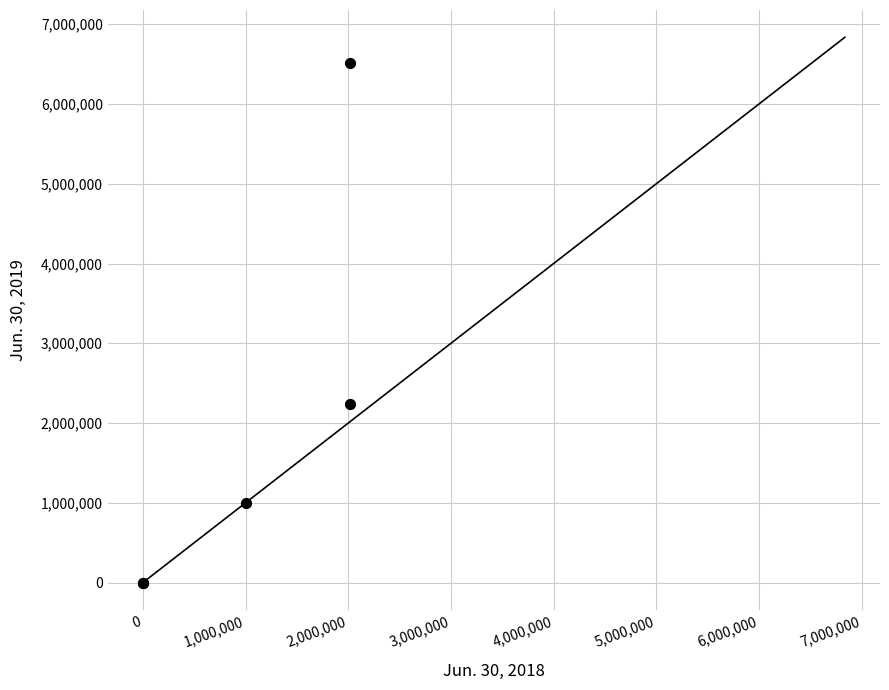

What Y value in the scatter plot is closest to 3255121?

2239757.0